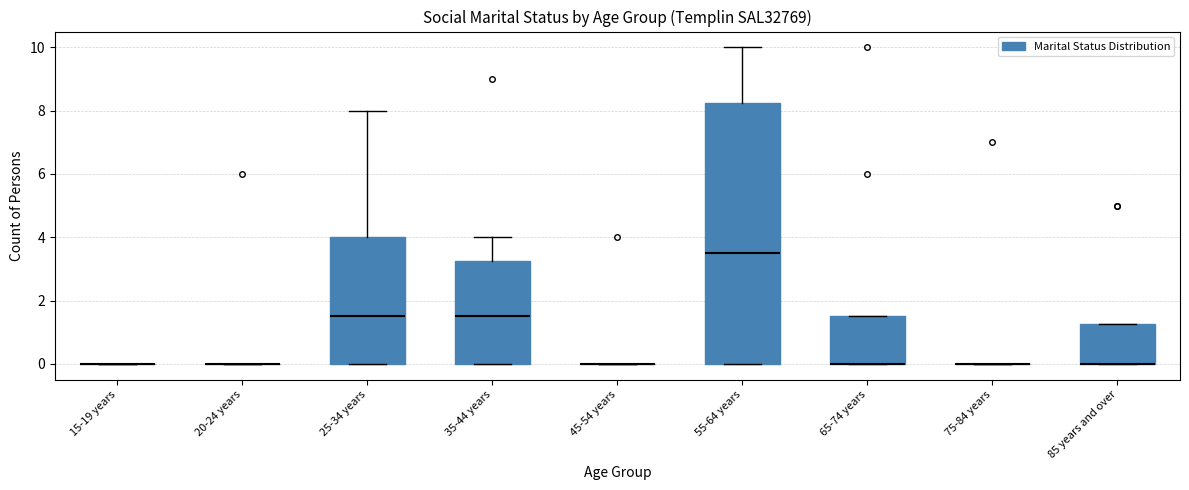

Which box is the tallest, from its lower edge to its upper edge?

55-64 years